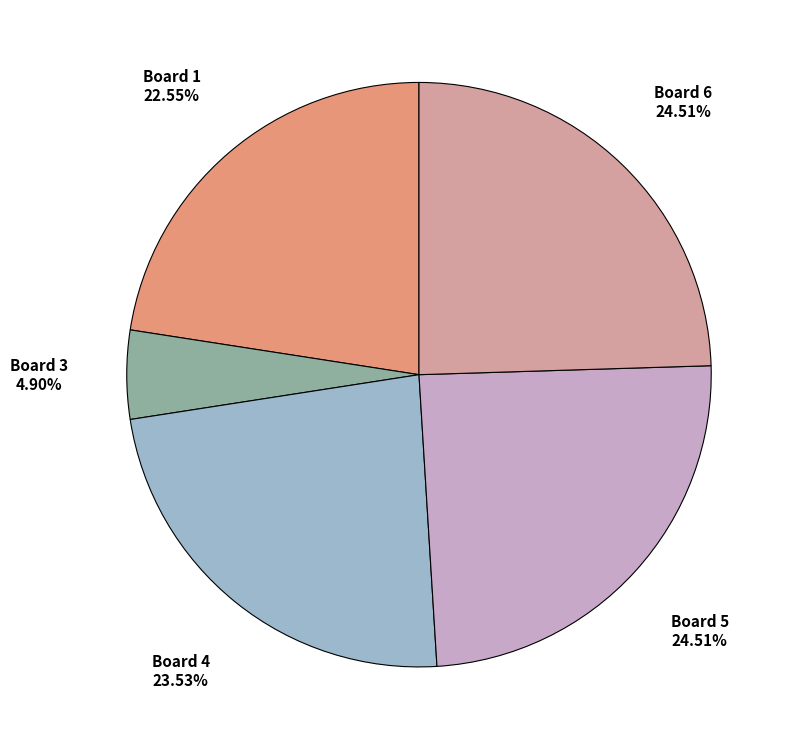

Is there any slice that represents more than half of the pie?

No